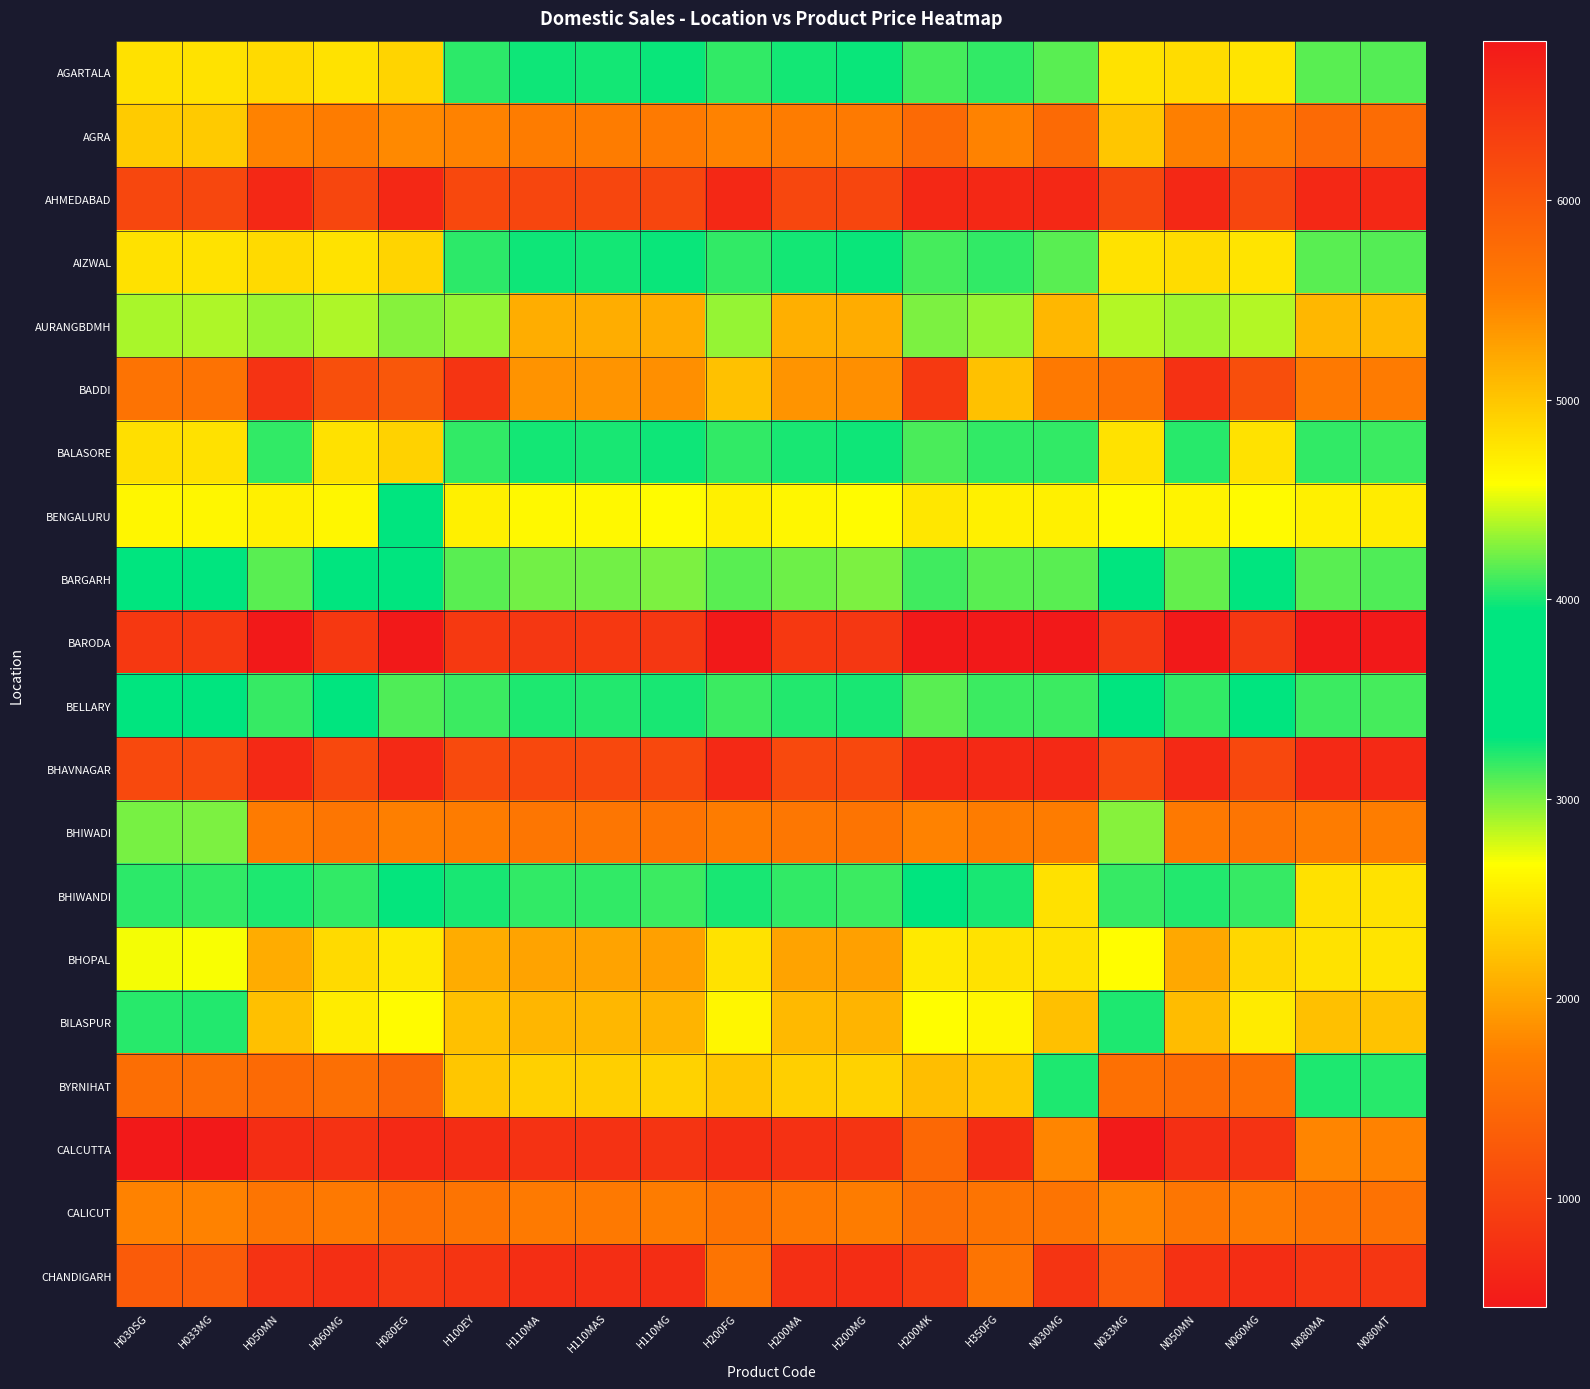

At how many categories does at least one series exceed 4938?

20